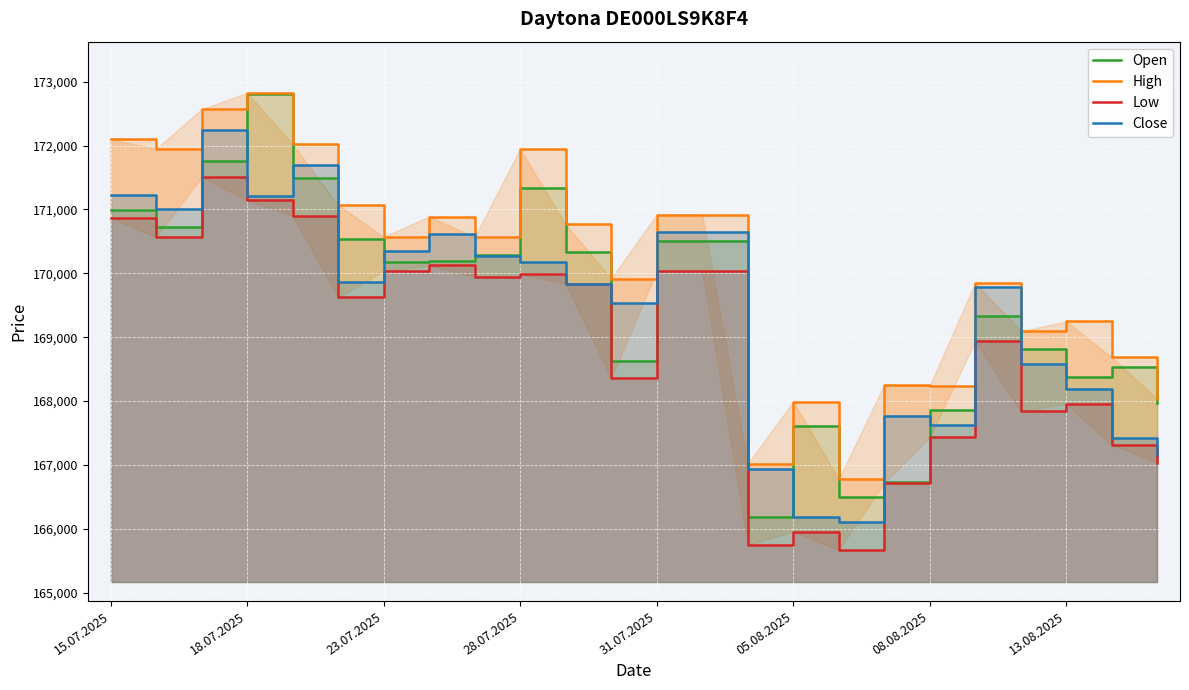

What is the minimum value shown in the chart?

165669